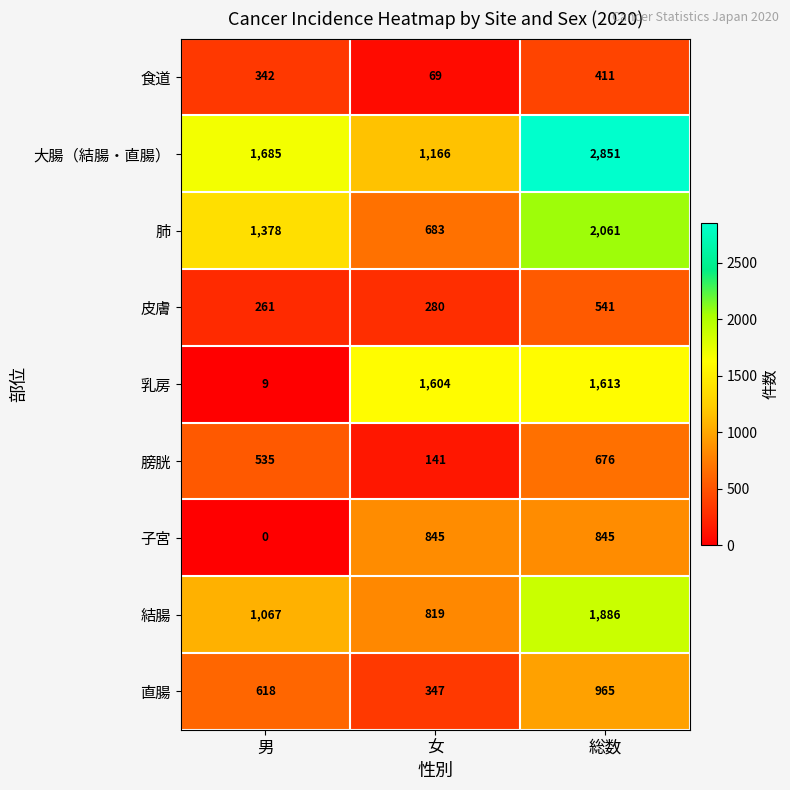

What is the difference between the second highest and minimum values in the 肺 series?

695